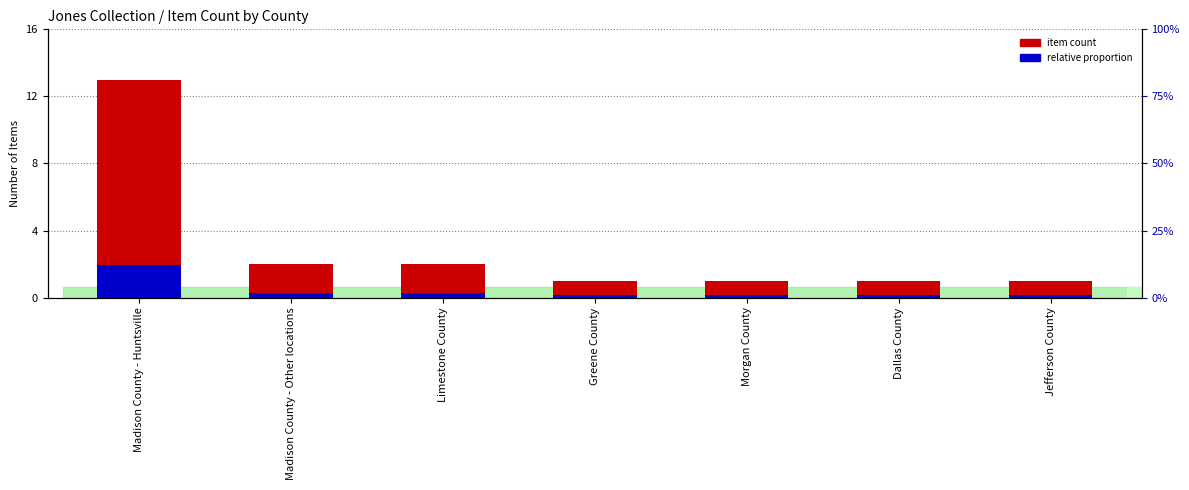

Reading left to right, what are all the values shown in this chart?

item count: Madison County - Huntsville=13.0	Madison County - Other locations=2.0	Limestone County=2.0	Greene County=1.0	Morgan County=1.0	Dallas County=1.0	Jefferson County=1.0
relative proportion: Madison County - Huntsville=1.9	Madison County - Other locations=0.3	Limestone County=0.3	Greene County=0.1	Morgan County=0.1	Dallas County=0.1	Jefferson County=0.1